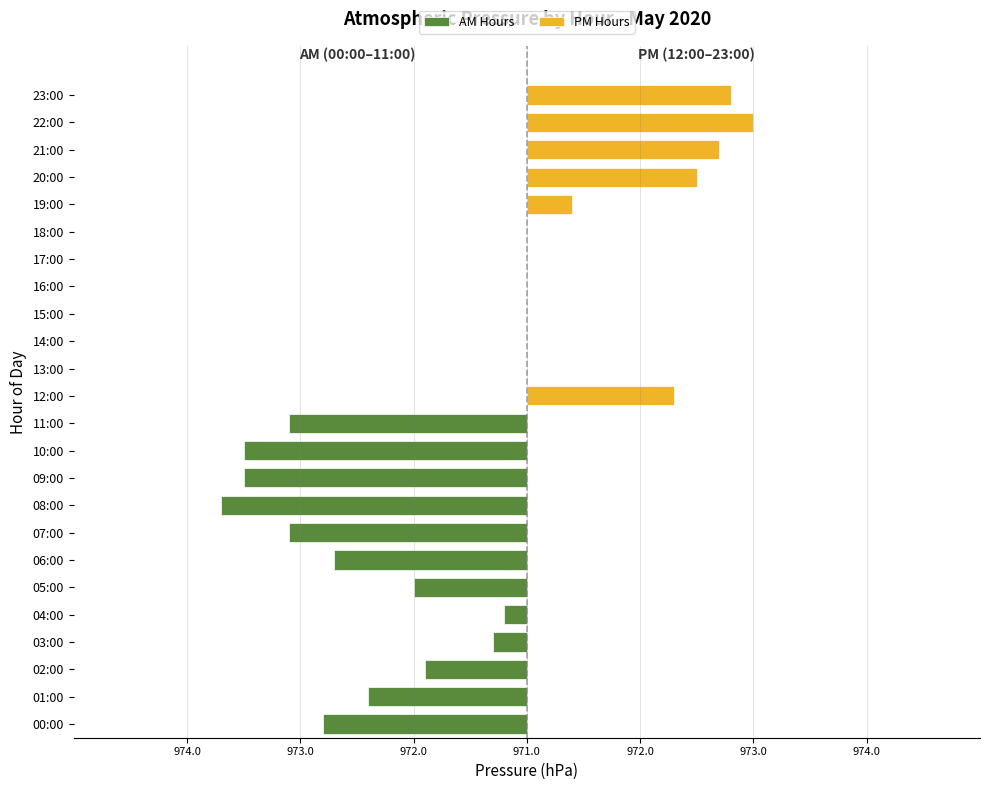

At how many categories does at least one series exceed -1?

12